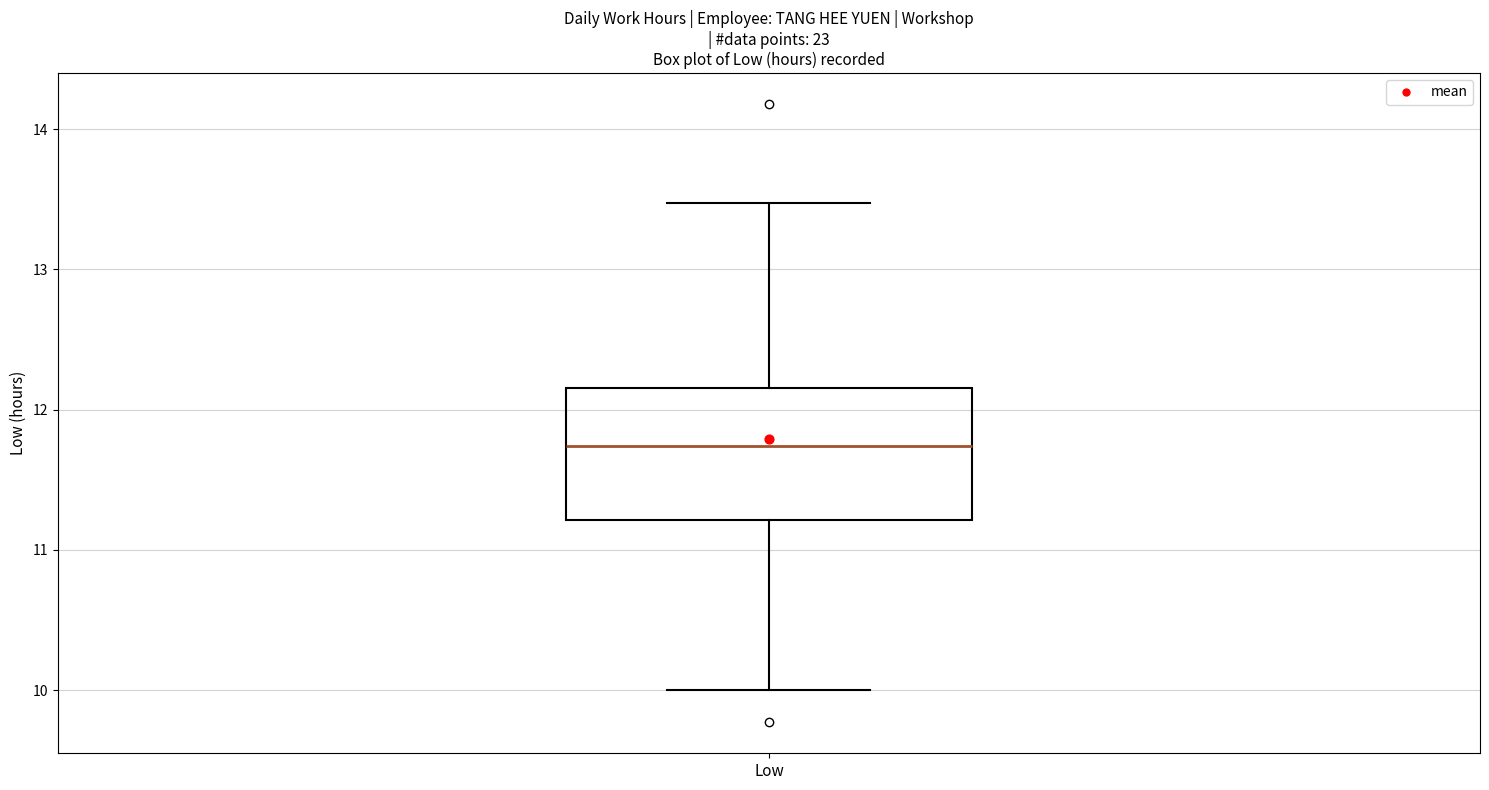

Read this box plot against the y-axis: the position of the median line, the range covered by the box, and the ends of both whiskers. The values are not printed on the chart, so give them approximately, as read against the axis.

median 11.7, box 11.2 to 12.2, whiskers 10.0 to 13.5